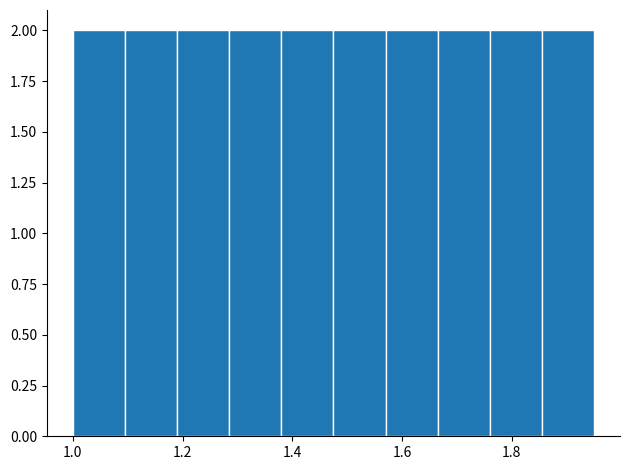

What is the height of the bar covering 1.095 to 1.190 on the x-axis? Neither the bar edges nor the heights are printed on the chart, so give them approximately, as read against the axes.

2